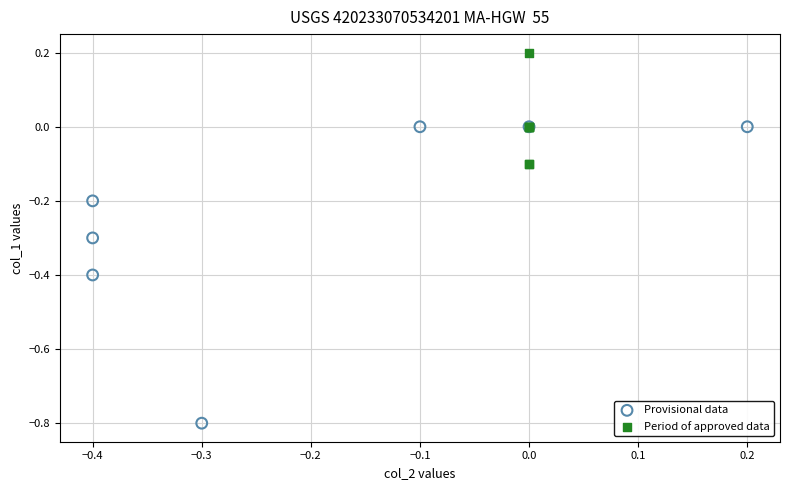

Which series has the widest spread of Y values?

Provisional data